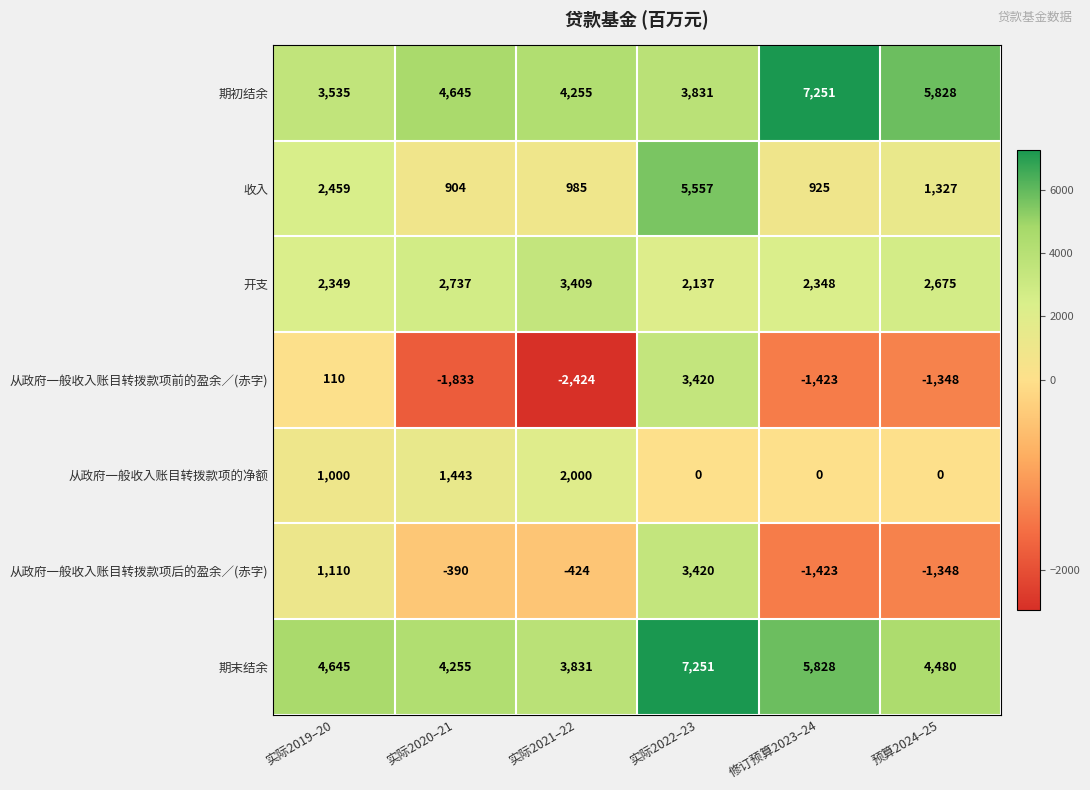

At which category does the chart reach its minimum across all series?

实际2021–22